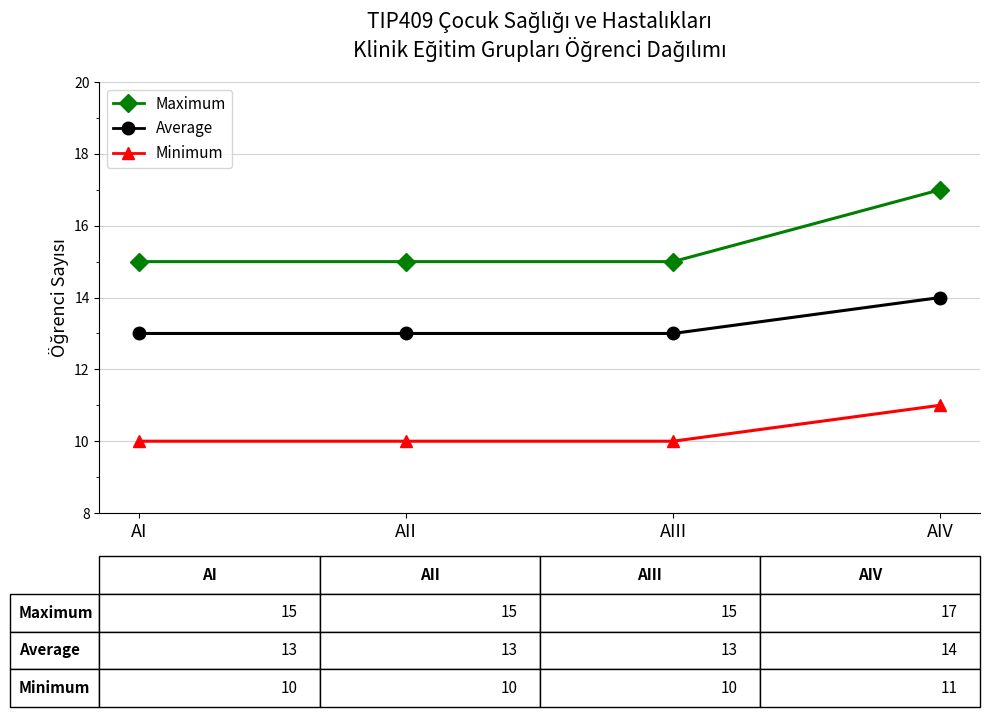

What is the value of the Average point at the 3rd from the left?

13